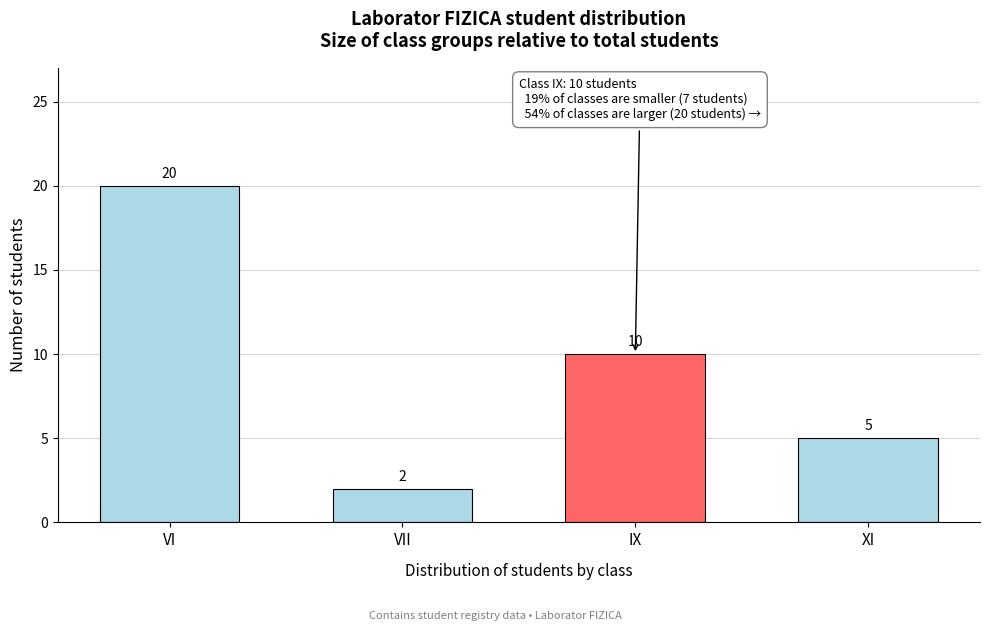

Reading right to left, transcribe all the data shown in this chart.

5	10	2	20